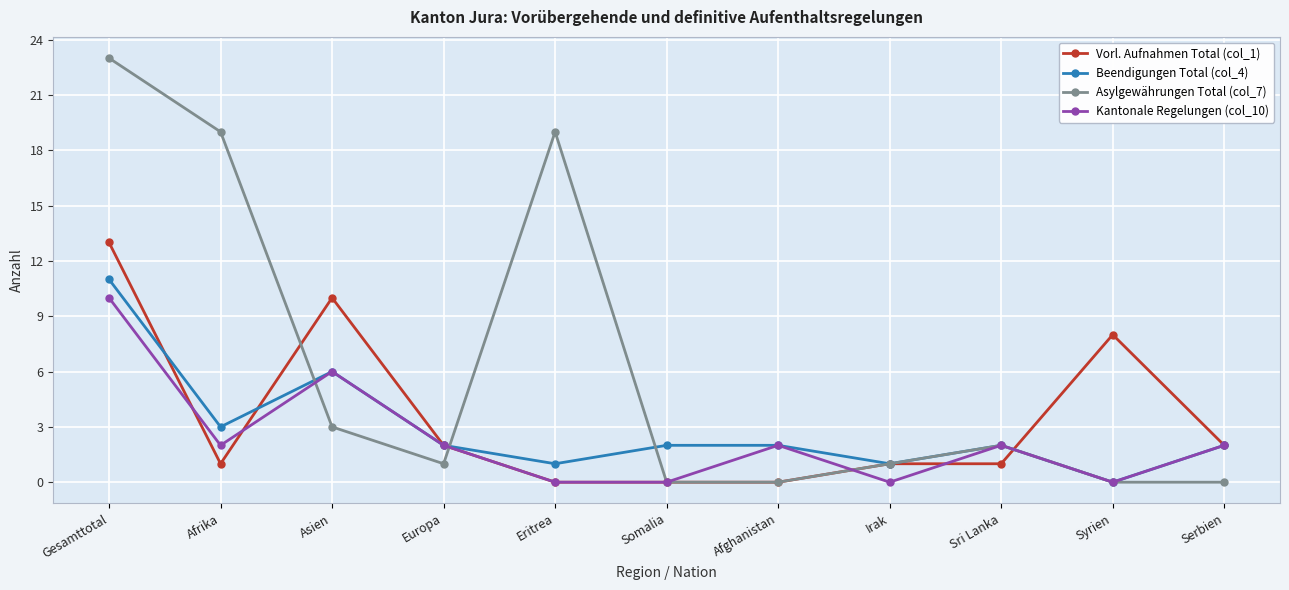

True or false: Asylgewährungen Total (col_7) and Kantonale Regelungen (col_10) cross at least once.

True